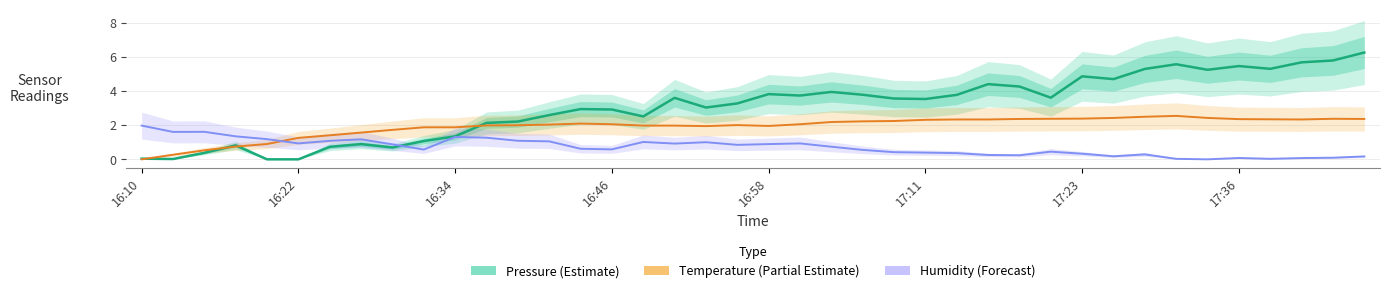

What is the approximate value of Pressure (Estimate) at 11?

2.1